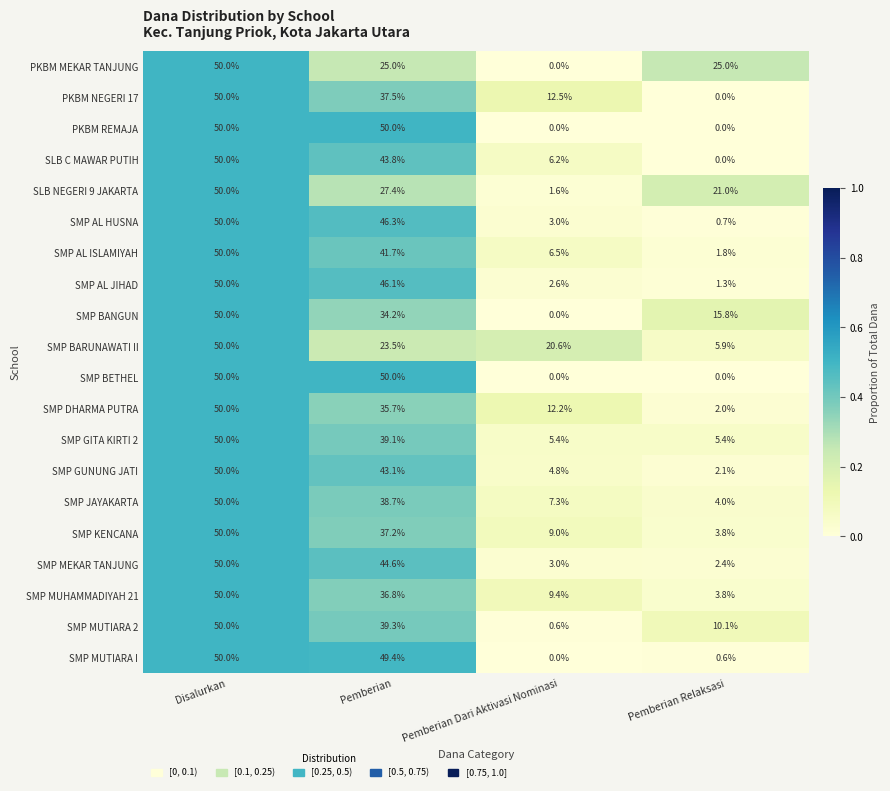

How many values in the SMP BANGUN series are below 34?

2